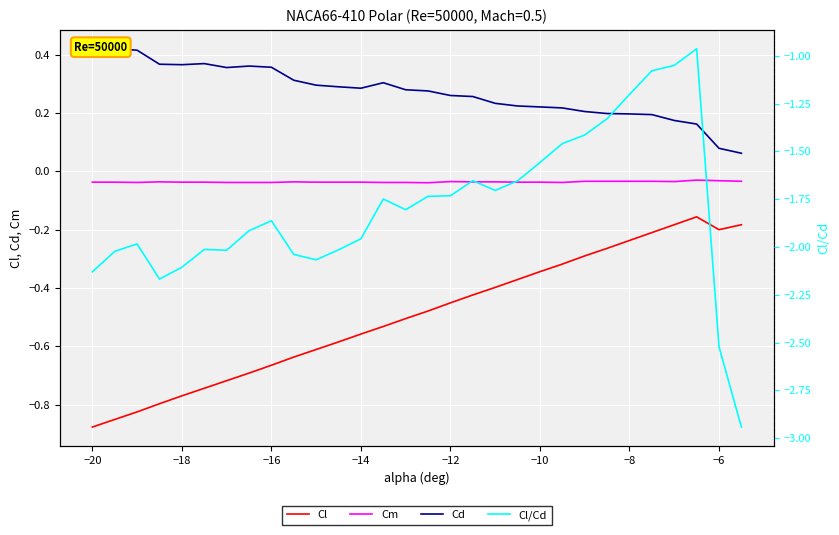

How many lines are shown in the chart?

4